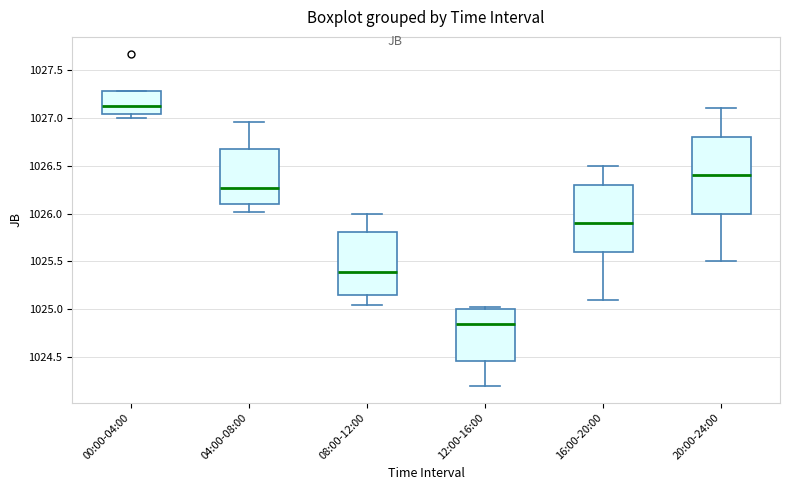

Which box is the tallest, from its lower edge to its upper edge?

20:00-24:00